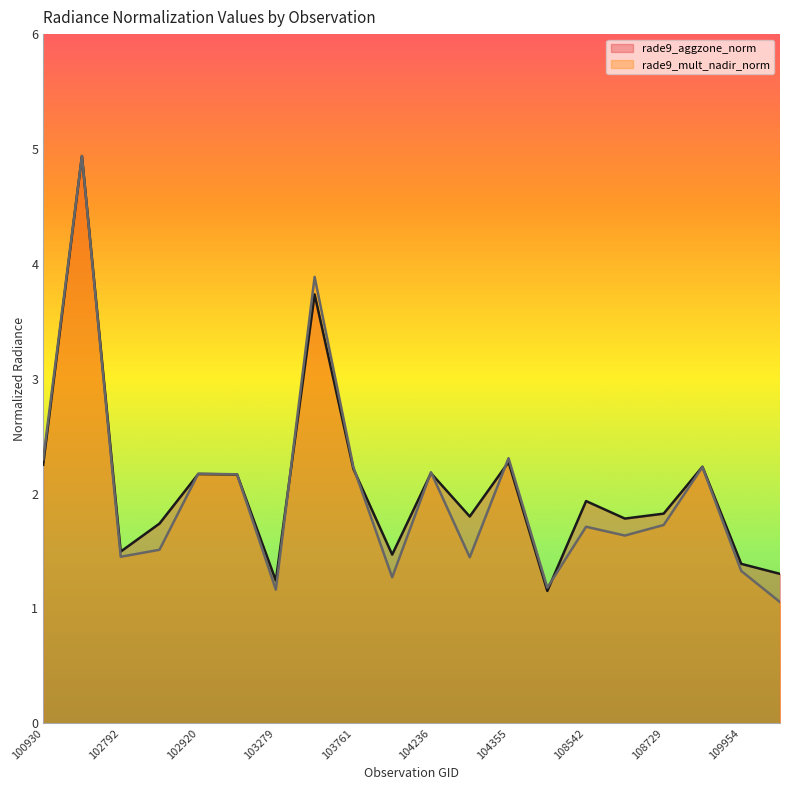

In rade9_aggzone_norm, how many points are lower than both neighbors (excluding endpoints)?

6